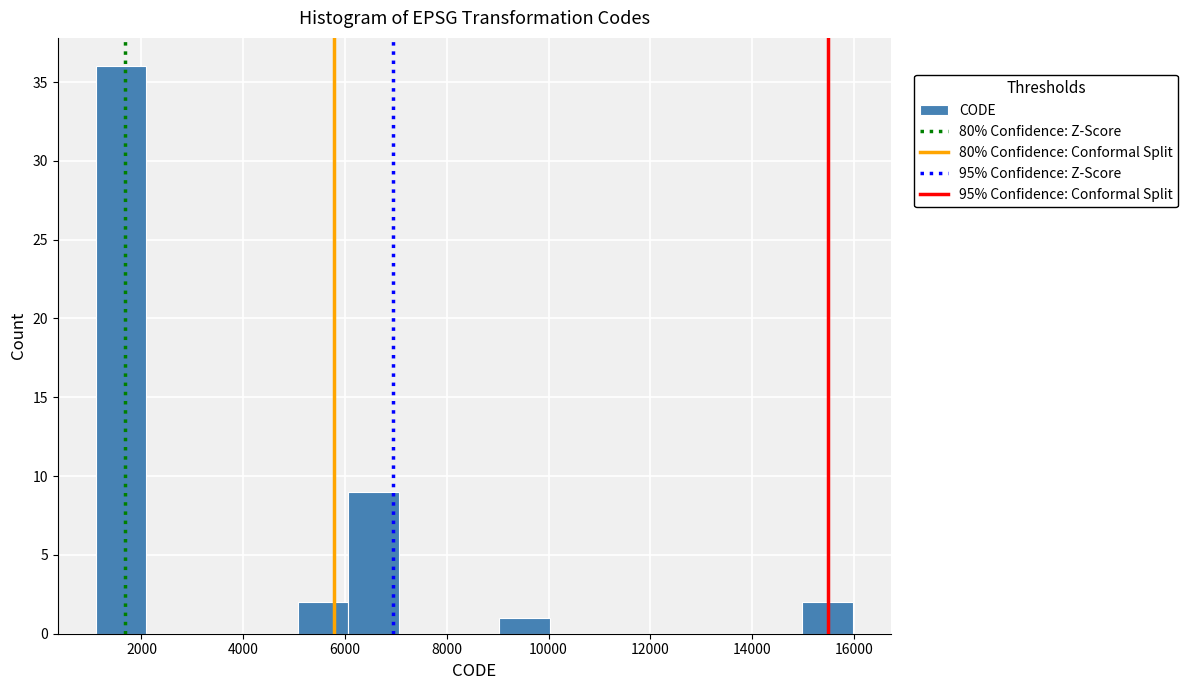

How tall is the bar that spans 6000 to 7000 on the x-axis? Neither the bar edges nor the heights are printed on the chart, so give them approximately, as read against the axes.

9